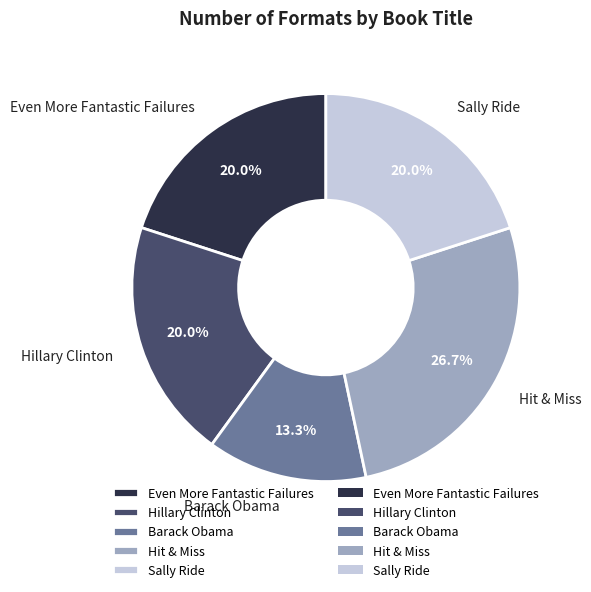

The Hit & Miss slice represents 27% of the pie. True or false?

True